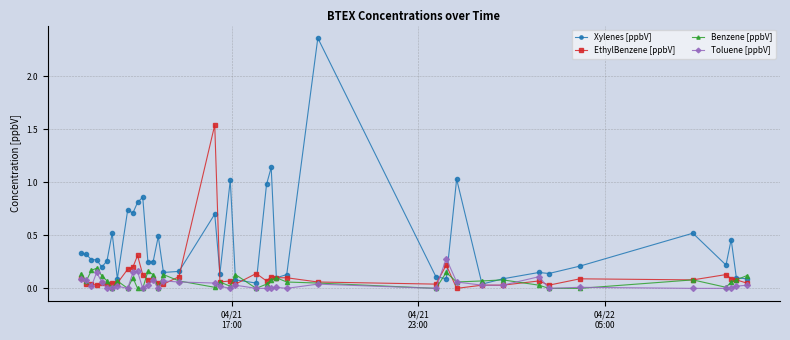

Which series has the largest total across all categories?

Xylenes [ppbV]